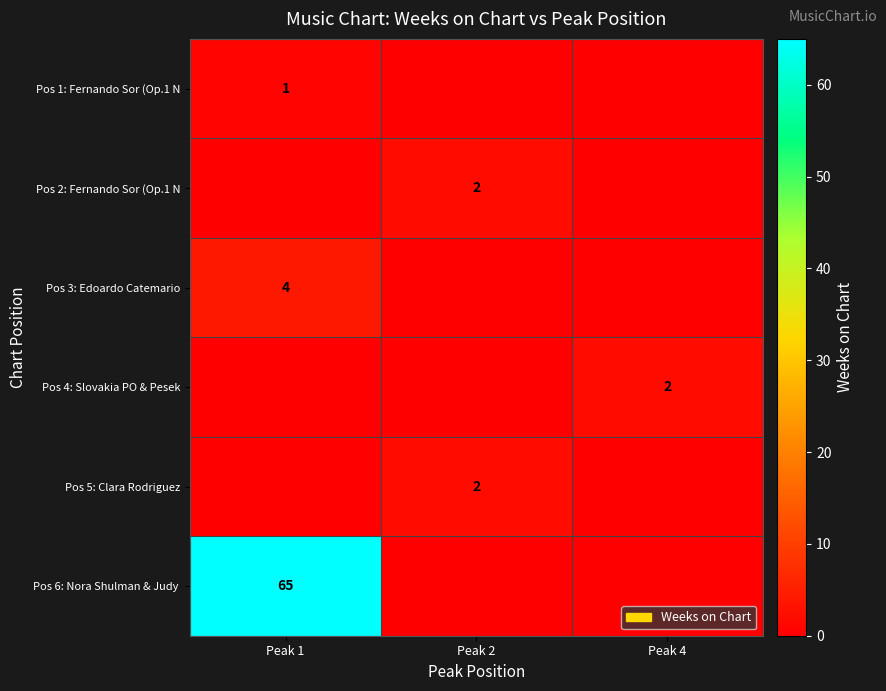

What is the difference between the maximum and minimum values in the row_2 series?

4